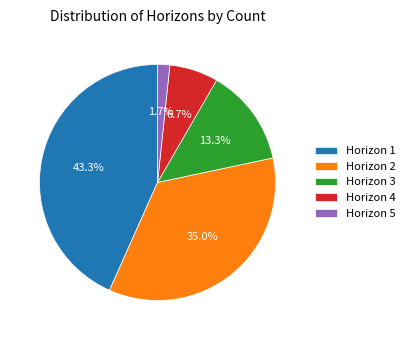

Combined, what portion of the pie is Horizon 4 and Horizon 1?

50.0%